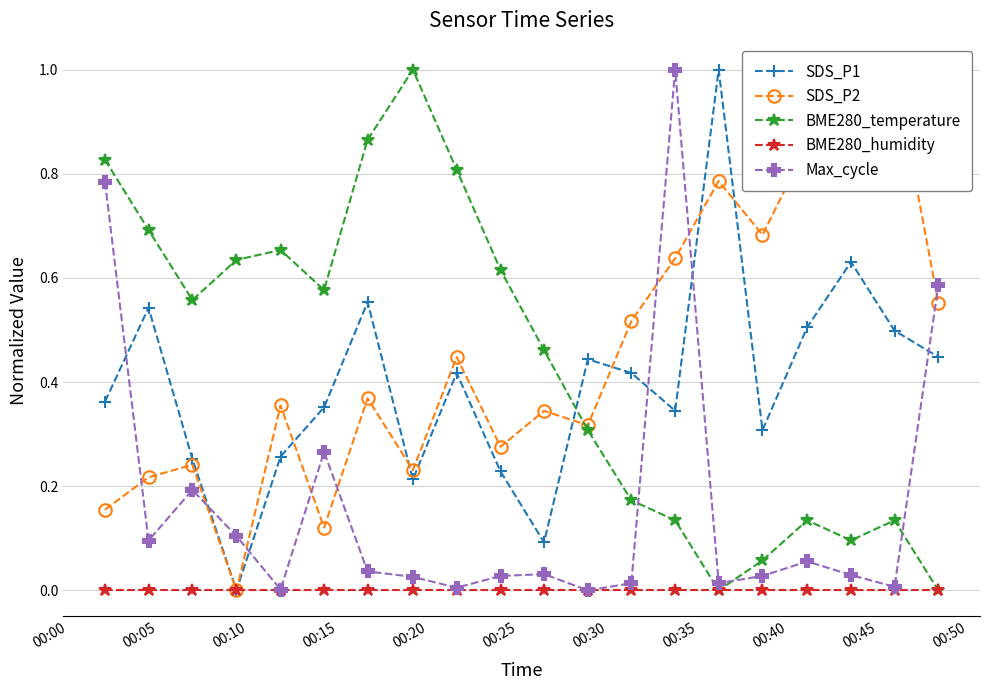

True or false: SDS_P1 and BME280_temperature cross at least once.

True